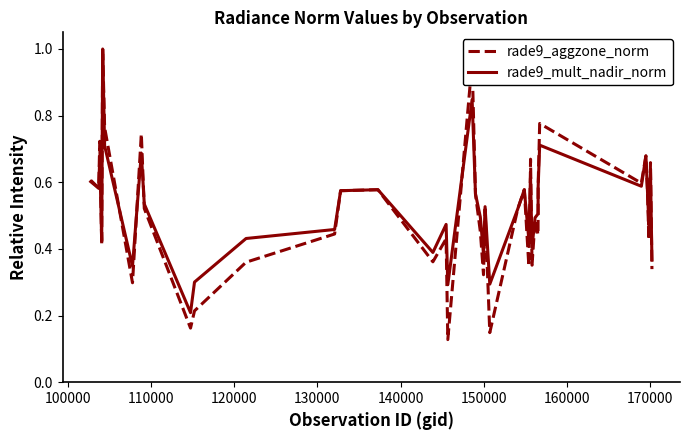

What is the sum of all rade9_aggzone_norm values?

20.6